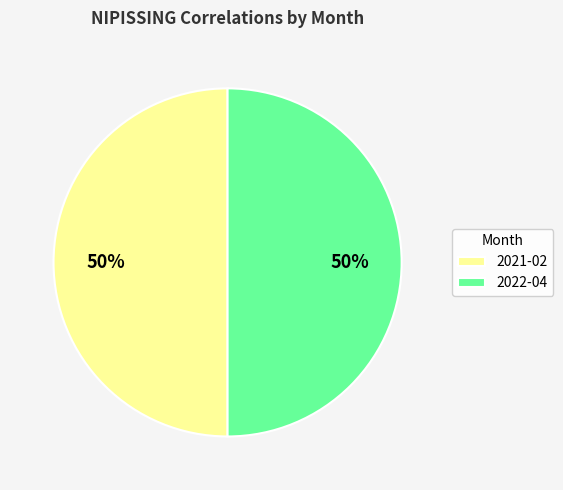

Combined, do 2021-02 and 2022-04 account for over 50%?

Yes